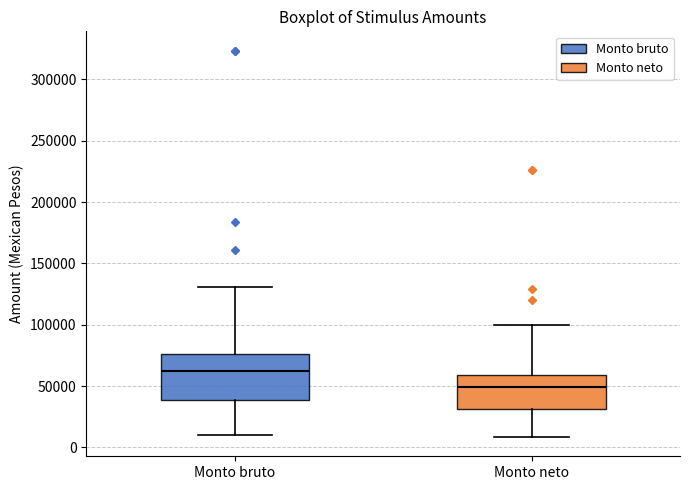

Reading left to right, transcribe this box plot: for each box, give where its median line is, the range the box spans, and where its two whiskers end, as read against the y-axis. The values are not printed on the chart, so give them approximately, as read against the axis.

Monto bruto: median 60000, box 40000 to 75000, whiskers 10000 to 130000
Monto neto: median 50000, box 30000 to 60000, whiskers 10000 to 100000